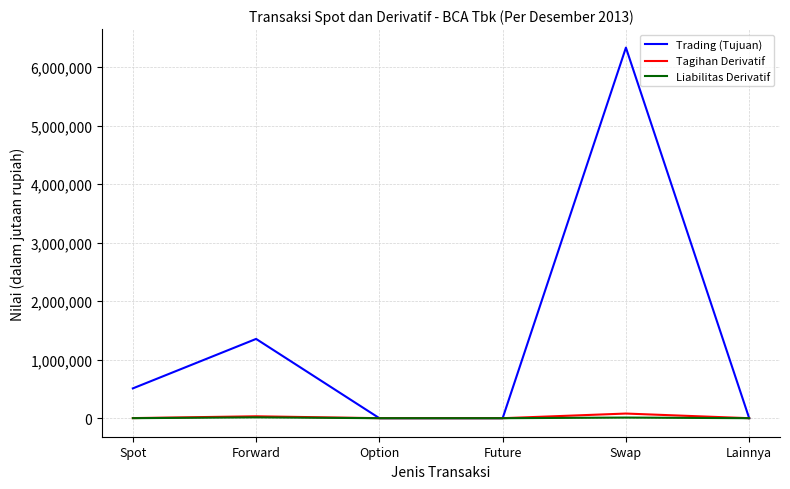

How many lines are shown in the chart?

3